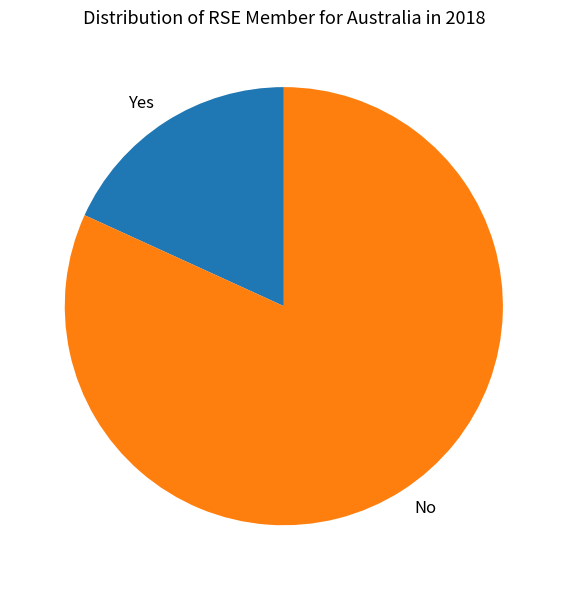

Is there any slice that represents more than half of the pie?

Yes